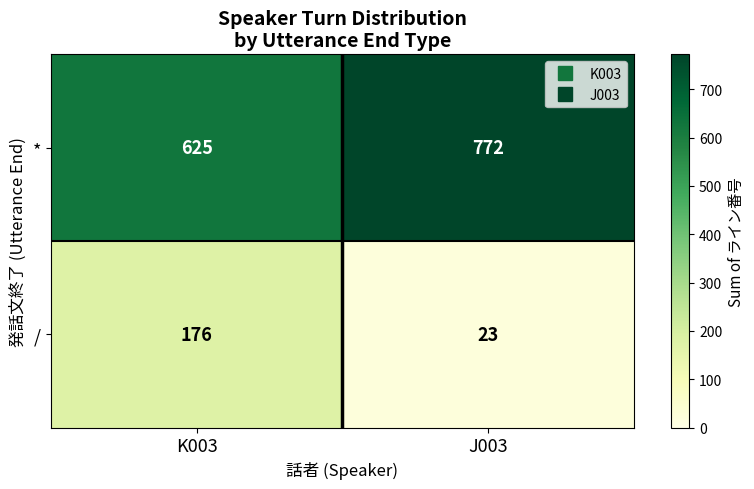

List the series in order of their peak value, highest first.

*, /